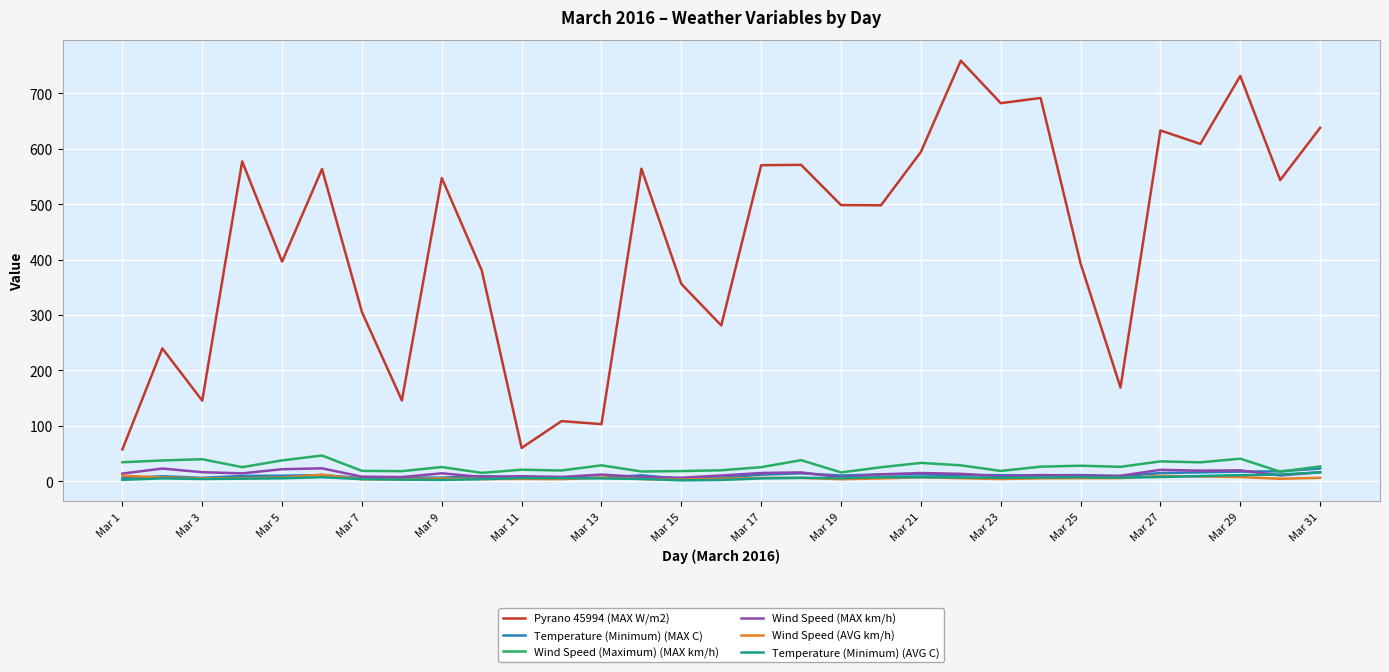

What is the highest value of the Pyrano 45994 (MAX W/m2) series?

758.8